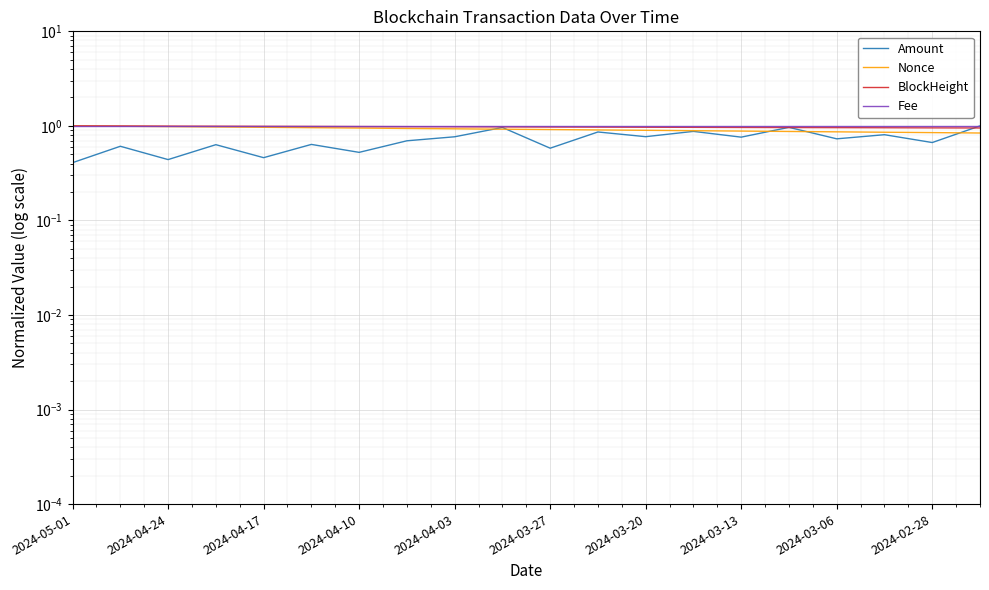

What is the greatest value displayed?

1.0